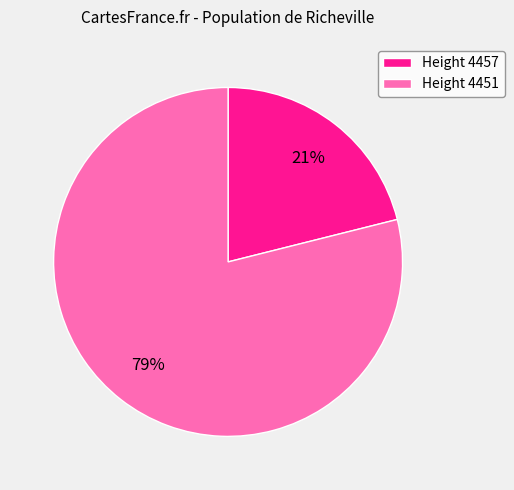

Between Height 4451 and Height 4457, which is larger?

Height 4451